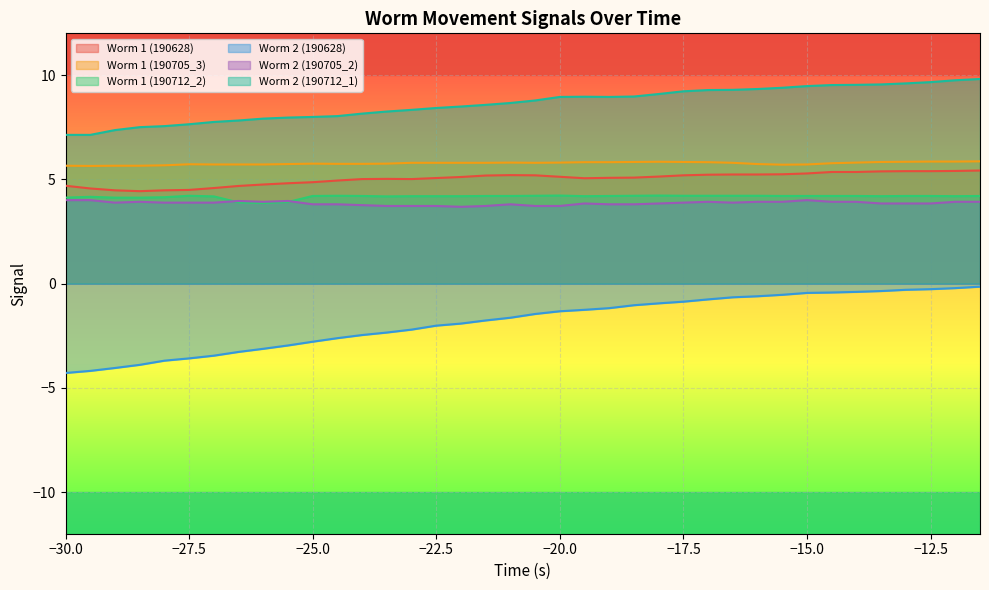

Reading right to left, list all the values displayed in this chart.

Worm 1 (190628): 5.4	5.4	5.4	5.4	5.4	5.3	5.3	5.3	5.2	5.2	5.2	5.2	5.2	5.1	5.1	5.1	5.0	5.1	5.2	5.2	5.2	5.1	5.1	5.0	5.0	5.0	4.9	4.9	4.8	4.8	4.7	4.6	4.5	4.5	4.4	4.5	4.6	4.7
Worm 1 (190705_3): 5.9	5.8	5.8	5.8	5.8	5.8	5.8	5.7	5.7	5.7	5.8	5.8	5.8	5.8	5.8	5.8	5.8	5.8	5.8	5.8	5.8	5.8	5.8	5.8	5.8	5.7	5.7	5.8	5.7	5.7	5.7	5.7	5.7	5.7	5.7	5.7	5.6	5.7
Worm 1 (190712_2): 4.2	4.2	4.2	4.2	4.2	4.2	4.2	4.2	4.2	4.2	4.2	4.2	4.2	4.2	4.2	4.2	4.2	4.2	4.2	4.2	4.2	4.2	4.2	4.2	4.2	4.2	4.2	4.2	3.9	3.9	3.9	4.2	4.2	4.1	4.1	4.1	4.2	4.1
Worm 2 (190628): -0.1	-0.2	-0.3	-0.3	-0.4	-0.4	-0.4	-0.5	-0.5	-0.6	-0.7	-0.8	-0.9	-0.9	-1.0	-1.2	-1.3	-1.3	-1.5	-1.6	-1.8	-1.9	-2.0	-2.2	-2.4	-2.5	-2.6	-2.8	-3.0	-3.1	-3.3	-3.5	-3.6	-3.7	-3.9	-4.0	-4.2	-4.3
Worm 2 (190705_2): 3.9	3.9	3.8	3.8	3.8	3.9	3.9	4.0	3.9	3.9	3.9	3.9	3.9	3.8	3.8	3.8	3.8	3.7	3.7	3.8	3.7	3.7	3.7	3.7	3.7	3.8	3.8	3.8	4.0	3.9	4.0	3.9	3.9	3.9	3.9	3.9	4.0	4.0
Worm 2 (190712_1): 9.8	9.8	9.7	9.6	9.6	9.5	9.5	9.5	9.4	9.3	9.3	9.3	9.2	9.1	9.0	8.9	9.0	8.9	8.8	8.7	8.6	8.5	8.4	8.3	8.2	8.2	8.0	8.0	8.0	7.9	7.8	7.8	7.6	7.5	7.5	7.4	7.1	7.1